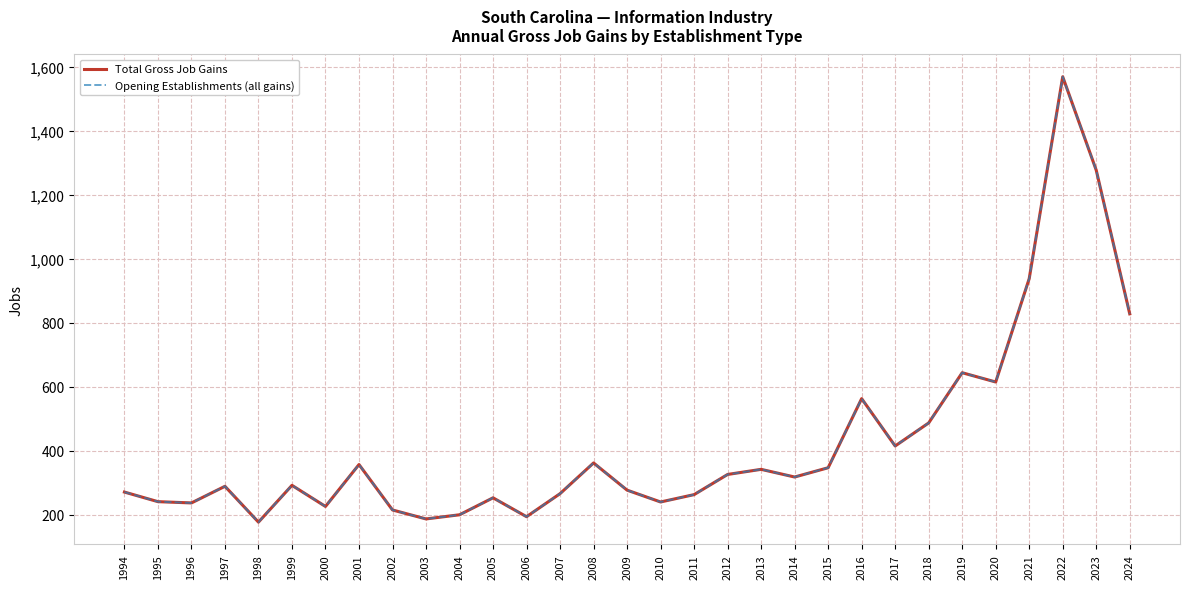

Which category has the highest value in the Total Gross Job Gains series?

2022